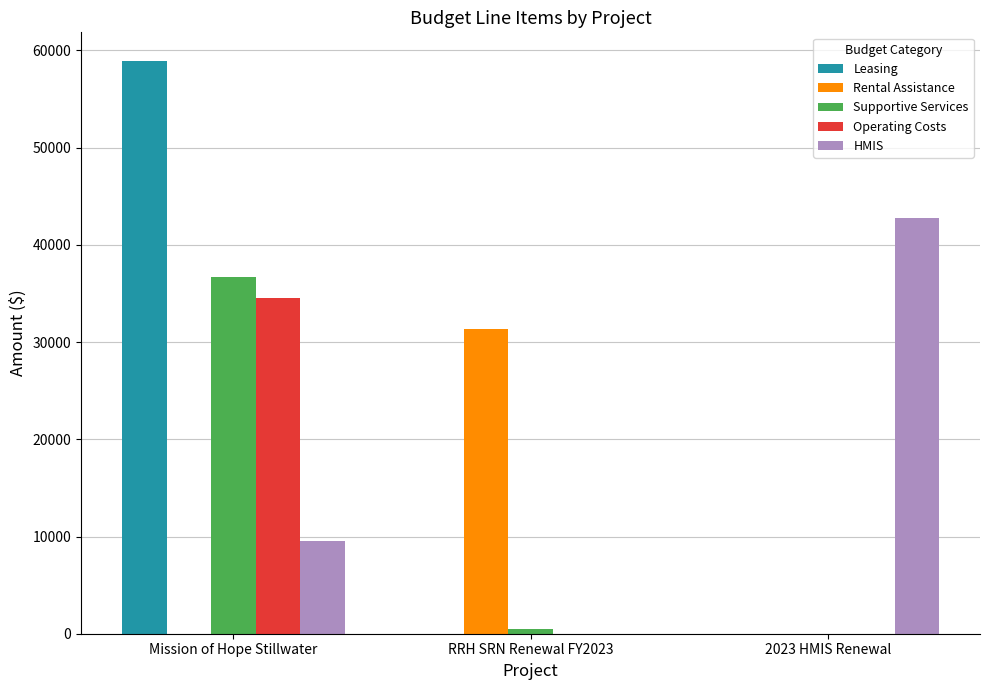

Which category has the highest value across all series?

Mission of Hope Stillwater